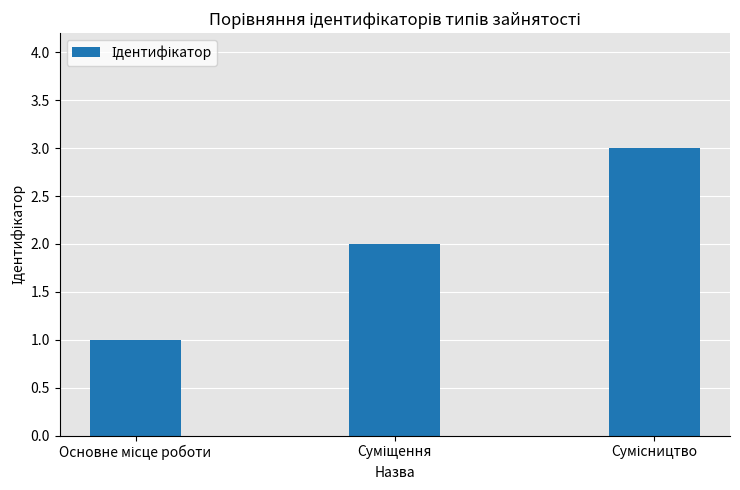

What is the sum of all values?

6